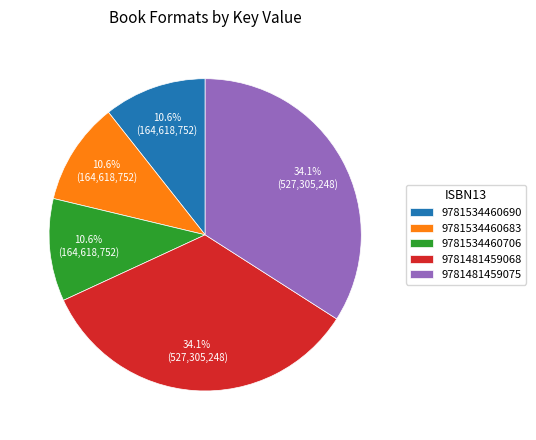

Combined, do 9781534460683 and 9781534460690 account for over 50%?

No